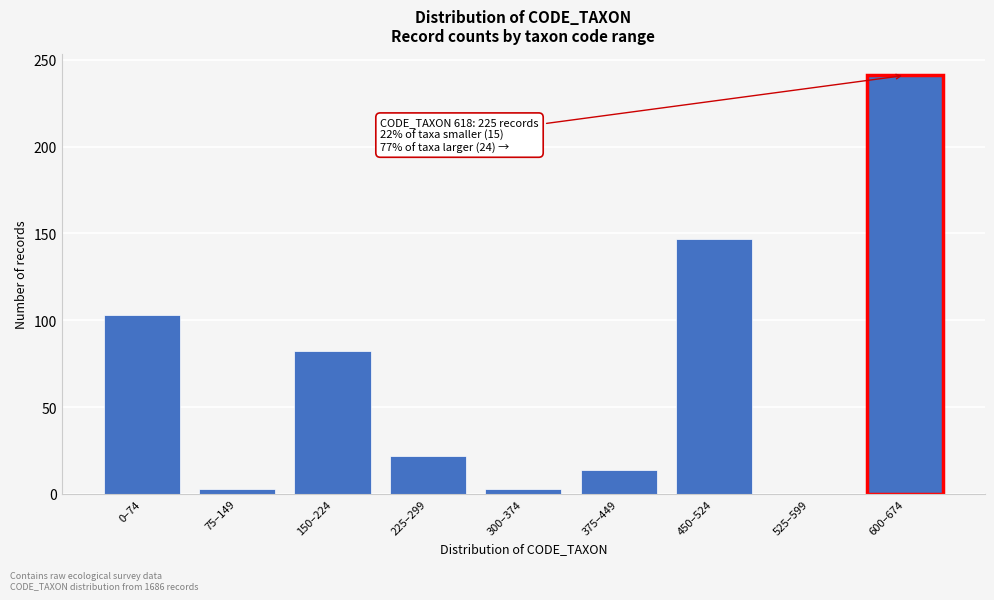

Reading left to right, what are all the values shown in this chart?

0–74=103	75–149=3	150–224=82	225–299=22	300–374=3	375–449=14	450–524=147	525–599=0	600–674=241